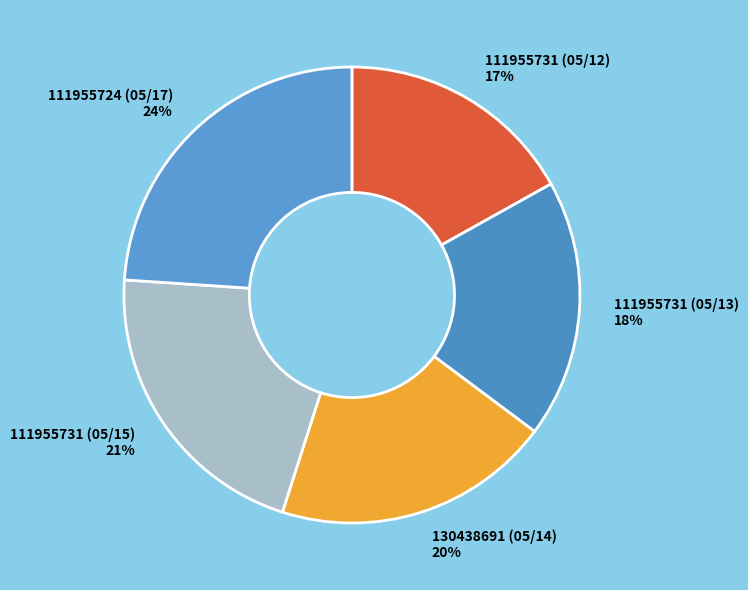

Rank the categories by value from highest to lowest.

111955724 (05/17), 111955731 (05/15), 130438691 (05/14), 111955731 (05/13), 111955731 (05/12)